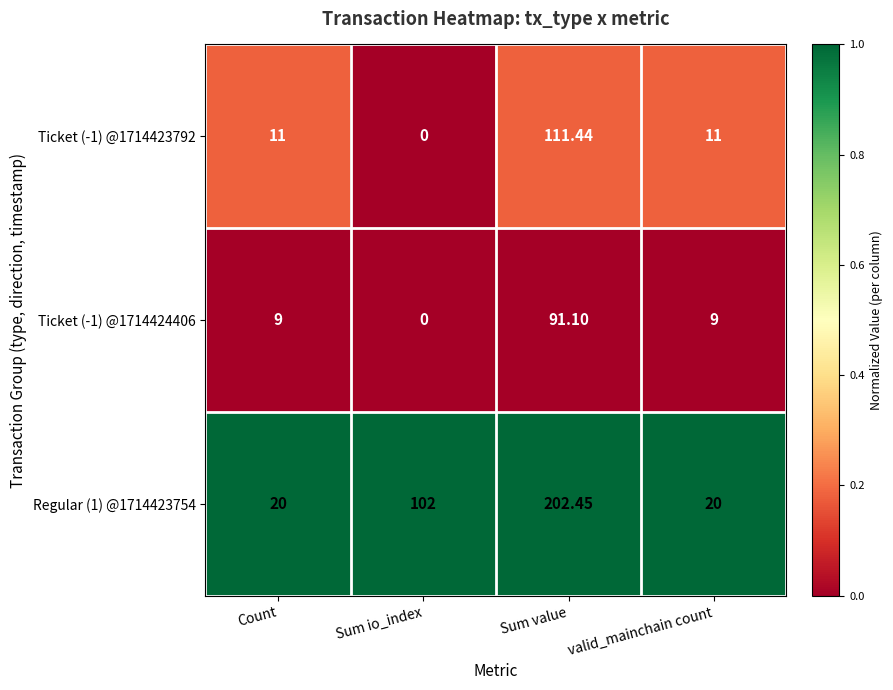

At which label does Ticket (-1) @1714424406 reach its peak?

Sum value